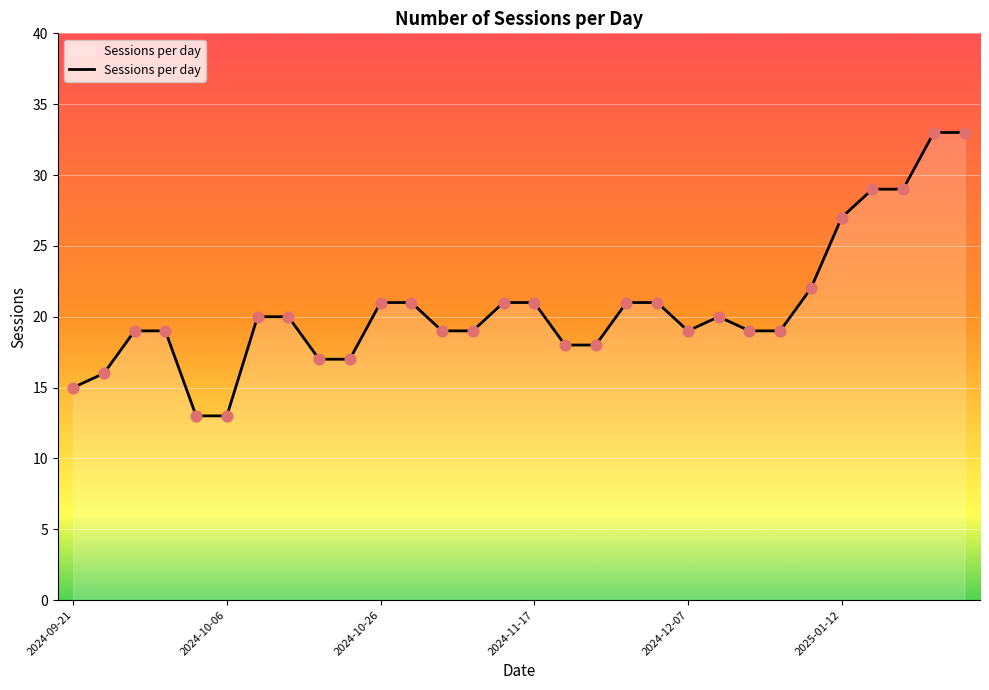

What is the difference between the maximum and minimum values?

20